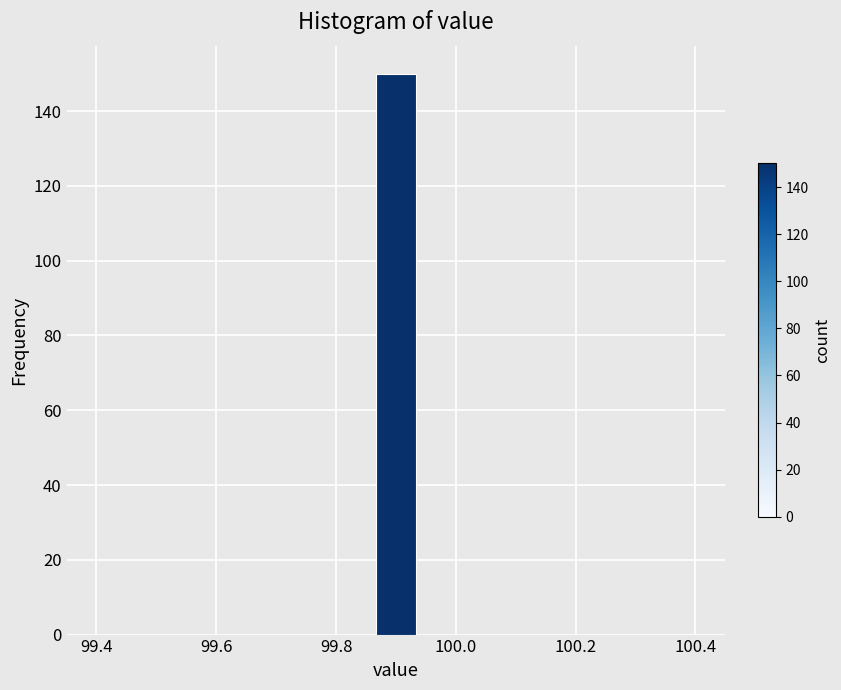

Read against the x-axis, roughly where is the centre of the tallest bar?

99.90